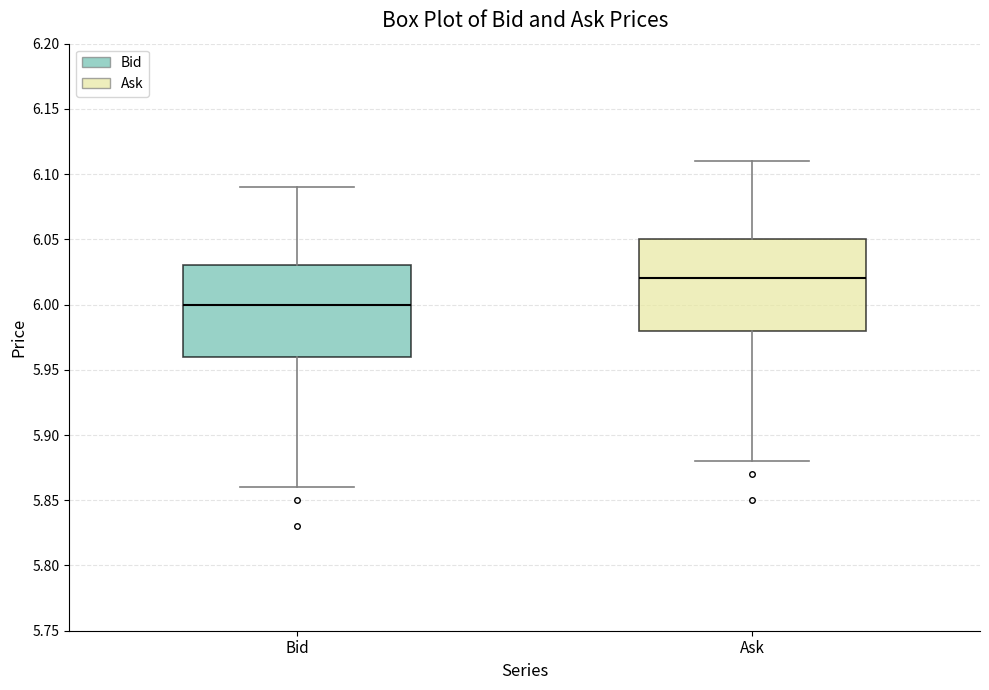

Where does the median line of the box for Ask sit on the y-axis? The values are not printed on the chart, so give them approximately, as read against the axis.

6.02